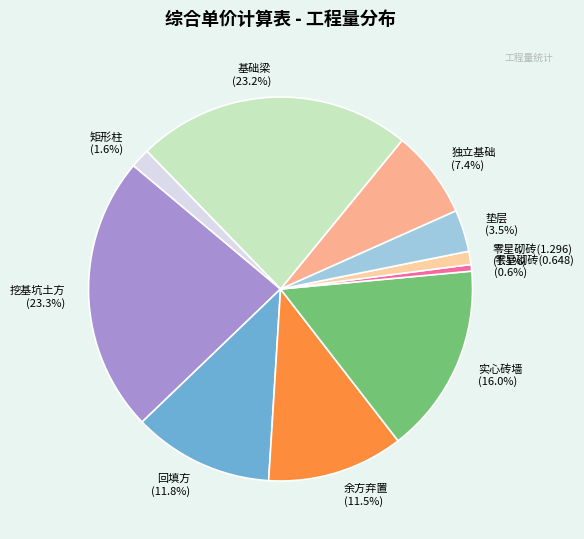

What is the total percentage of 基础梁 and 实心砖墙?

39.2%